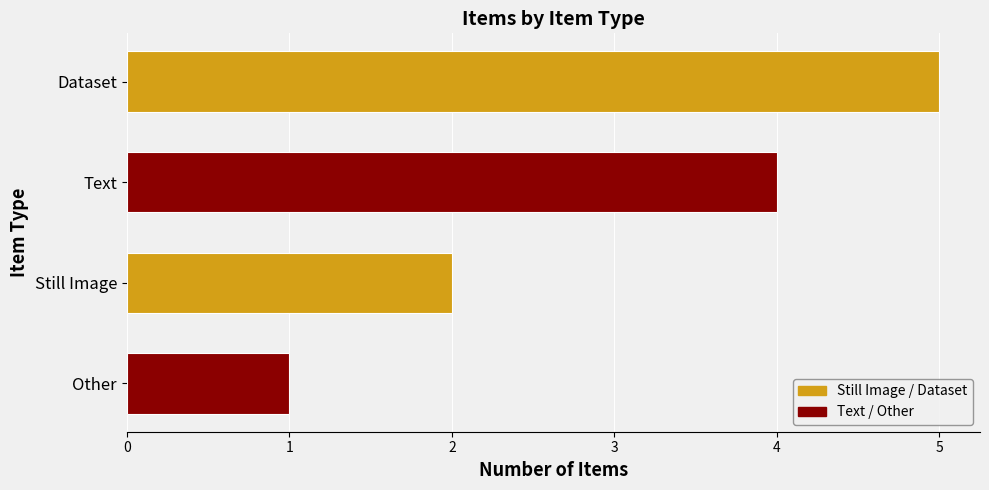

Rank the categories by value from highest to lowest.

Dataset, Text, Still Image, Other